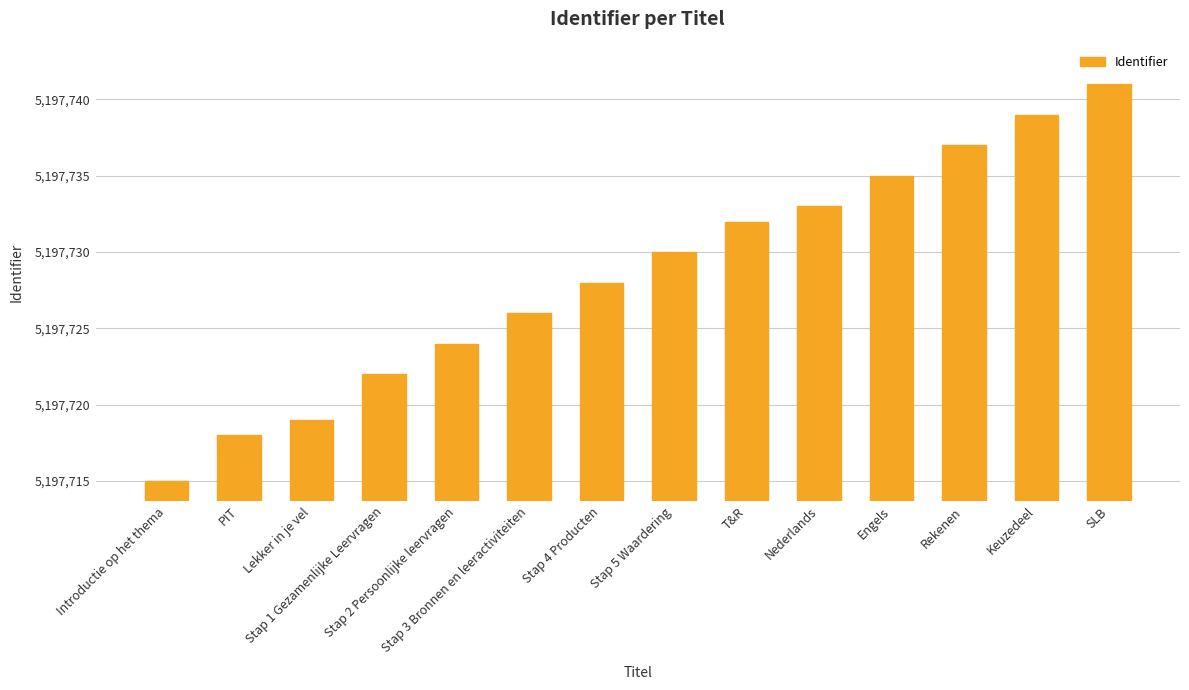

What value does the data have at PIT?

5197718